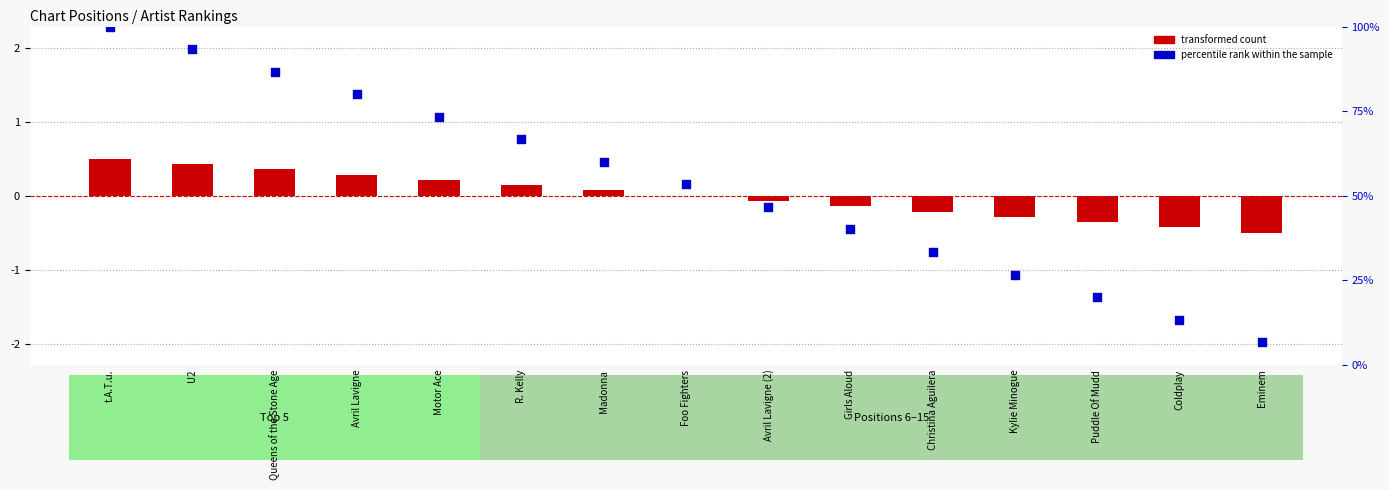

What are all the series names shown in the legend?

transformed count, percentile rank within the sample